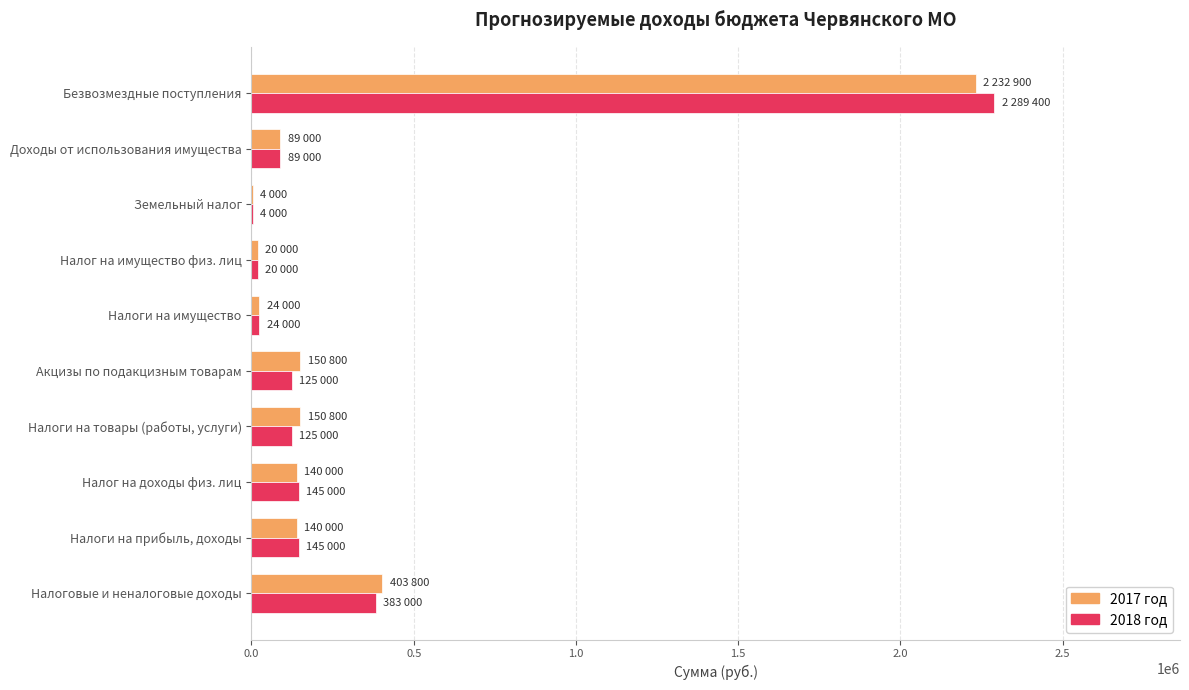

At which category is the sum across all series the highest?

Безвозмездные поступления